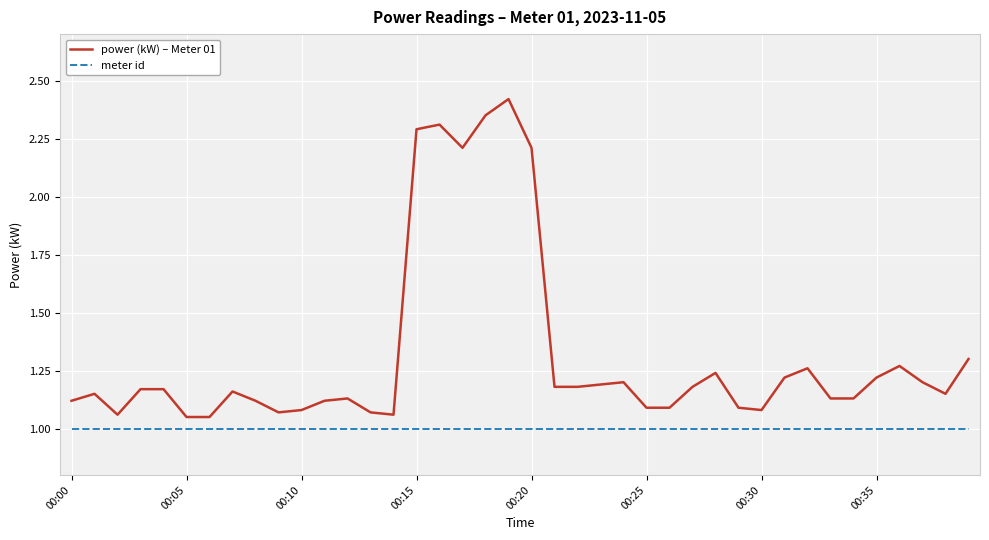

True or false: meter id and power (kW) – Meter 01 cross at least once.

False